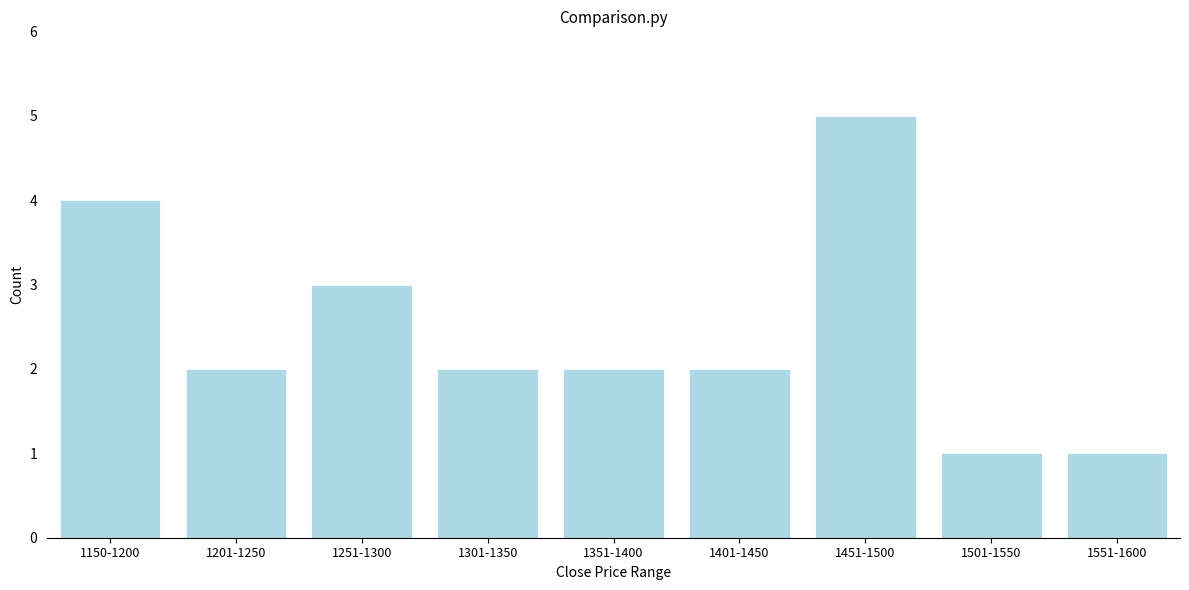

Reading right to left, what are all the values shown in this chart?

1	1	5	2	2	2	3	2	4